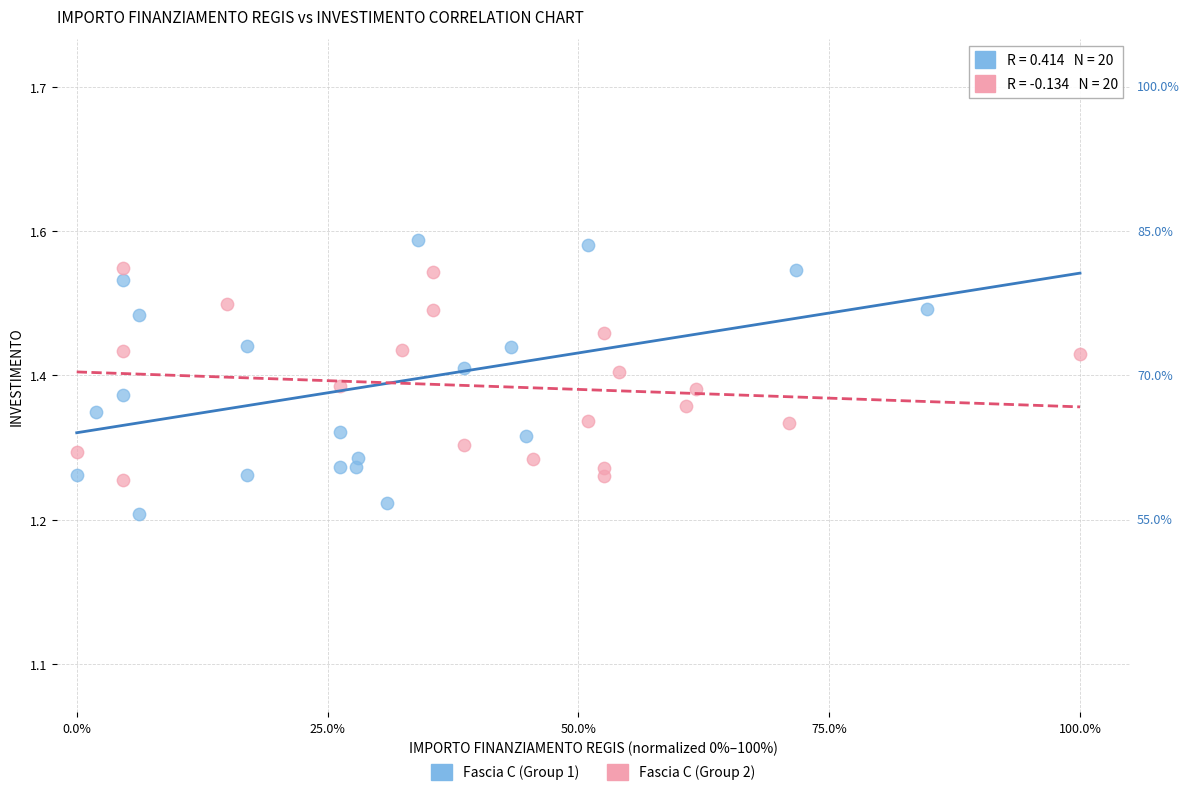

Which series contains the highest Y value?

Fascia C (Group 1)